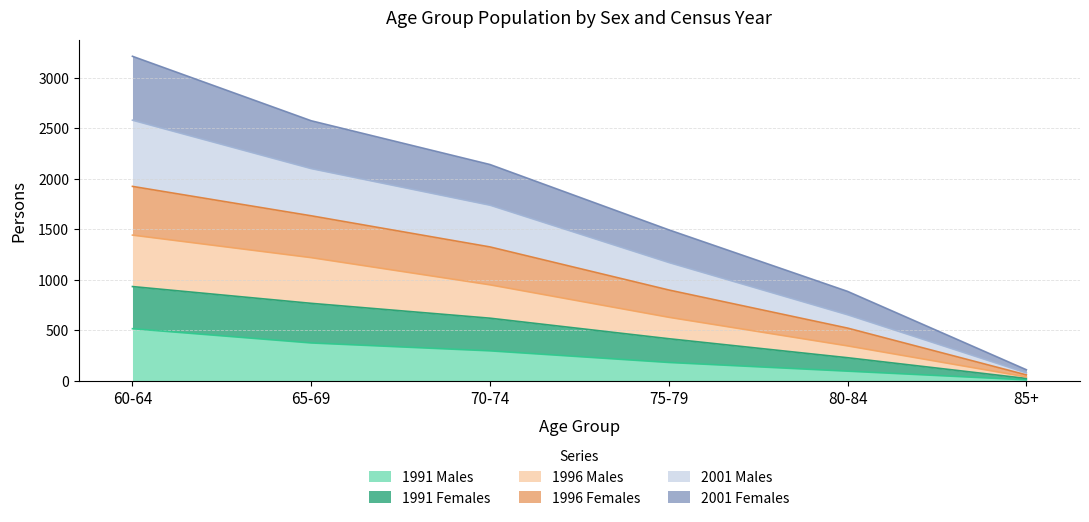

List the labels in order of 1991 Males value, largest first.

60-64, 65-69, 70-74, 75-79, 80-84, 85+